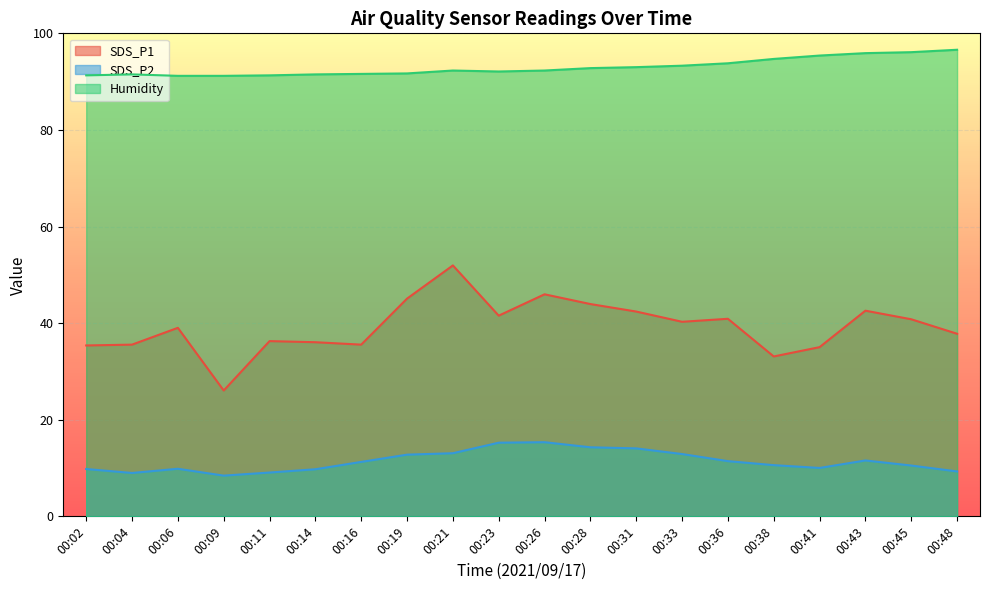

Reading left to right, extract all data points from this chart.

SDS_P1: 00:02=35.4	00:04=35.5	00:06=39.0	00:09=26.1	00:11=36.3	00:14=36.0	00:16=35.5	00:19=45.1	00:21=52.0	00:23=41.5	00:26=46.0	00:28=44.0	00:31=42.4	00:33=40.3	00:36=40.9	00:38=33.1	00:41=35.0	00:43=42.6	00:45=40.8	00:48=37.8
SDS_P2: 00:02=9.8	00:04=9.0	00:06=9.8	00:09=8.4	00:11=9.1	00:14=9.8	00:16=11.3	00:19=12.8	00:21=13.1	00:23=15.2	00:26=15.3	00:28=14.3	00:31=14.1	00:33=12.9	00:36=11.4	00:38=10.6	00:41=10.0	00:43=11.6	00:45=10.5	00:48=9.3
Humidity: 00:02=91.3	00:04=91.5	00:06=91.2	00:09=91.2	00:11=91.3	00:14=91.5	00:16=91.6	00:19=91.7	00:21=92.3	00:23=92.1	00:26=92.3	00:28=92.8	00:31=93.0	00:33=93.3	00:36=93.8	00:38=94.7	00:41=95.4	00:43=95.9	00:45=96.1	00:48=96.6